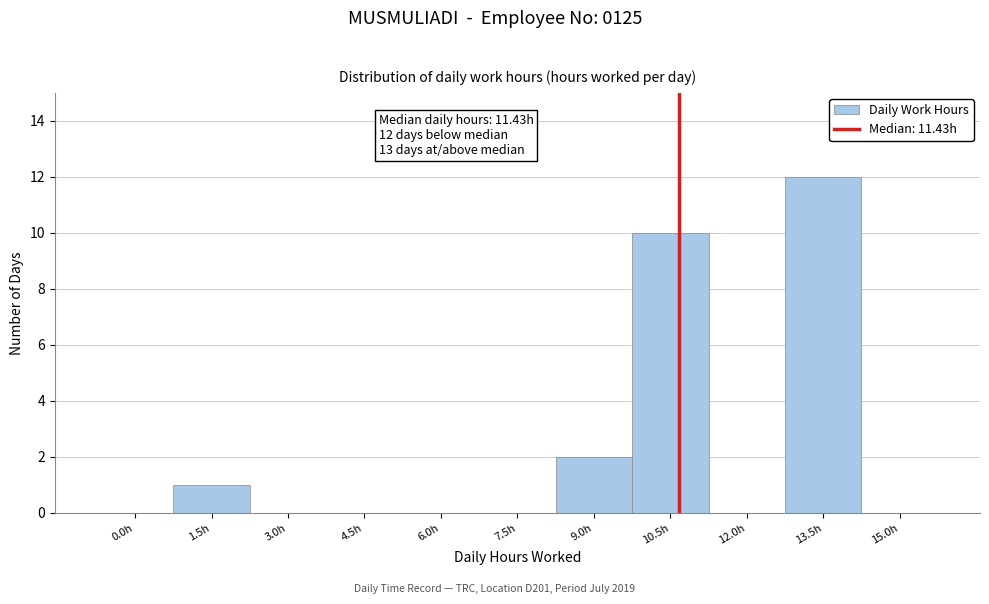

Reading left to right, what are all the values shown in this chart?

0.0h=0	1.5h=1	3.0h=0	4.5h=0	6.0h=0	7.5h=0	9.0h=2	10.5h=10	12.0h=0	13.5h=12	15.0h=0